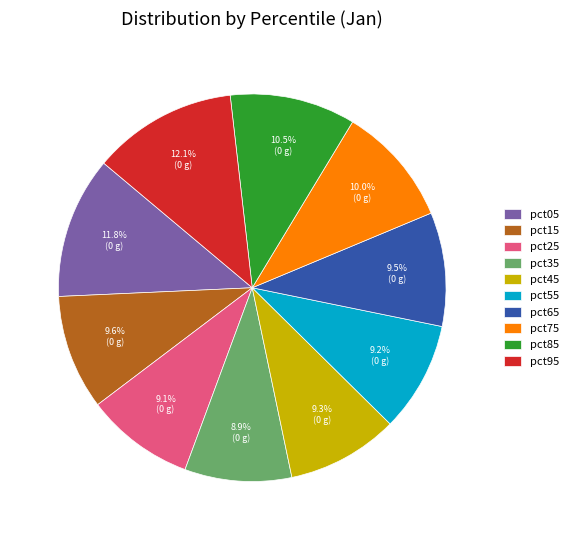

Does any single category account for the majority?

No